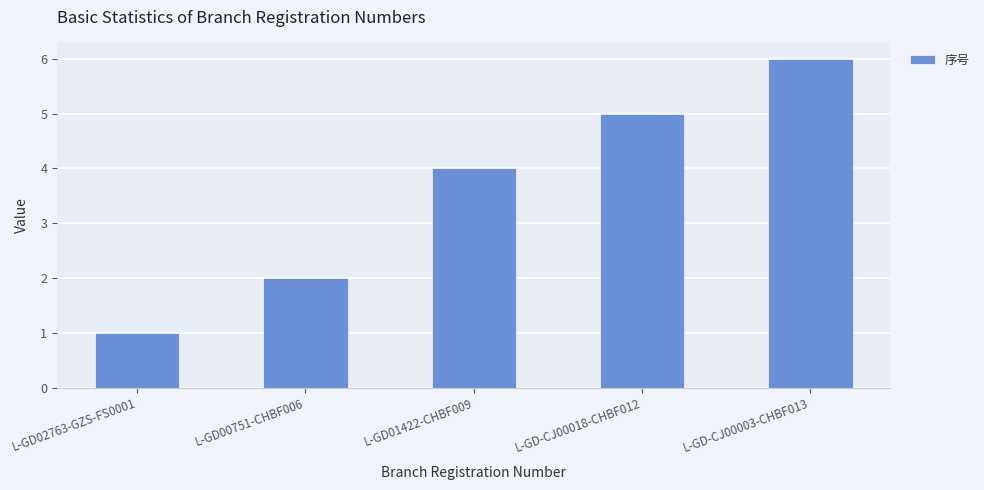

How many bars are there in total?

5